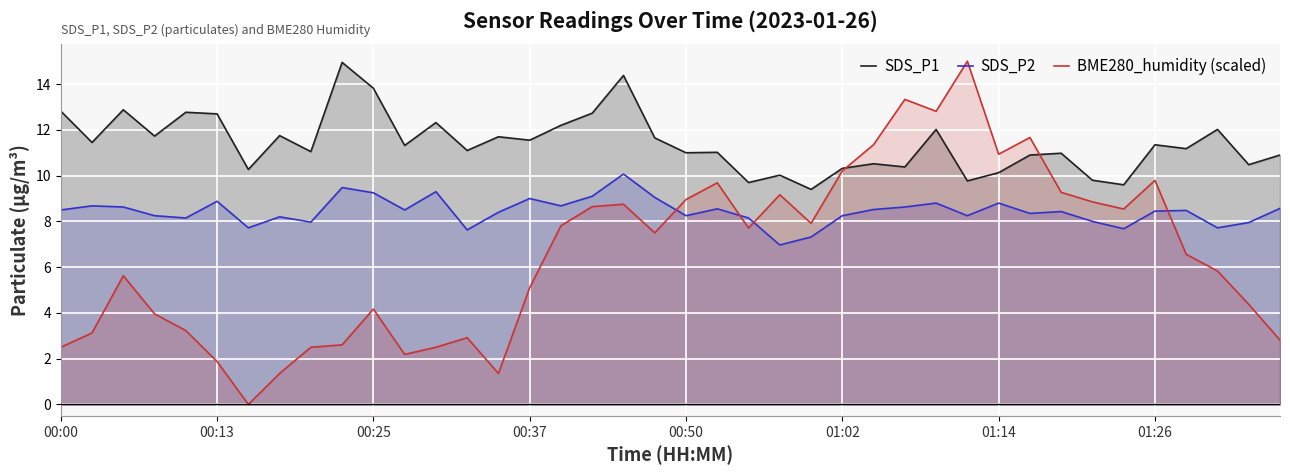

After their last crossing, which series has the higher values: SDS_P2 or BME280_humidity (scaled)?

SDS_P2